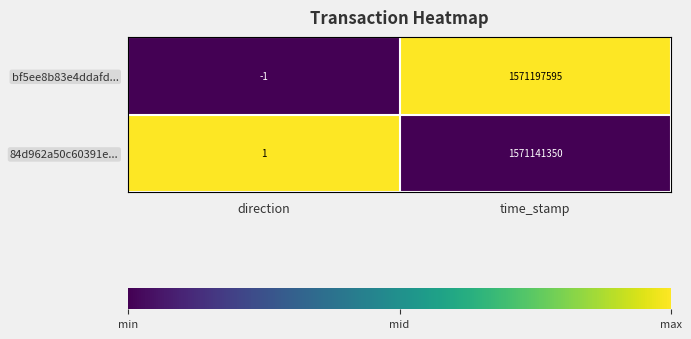

What value does the 84d962a50c60391e... series have at time_stamp, to the nearest 50?

1571141350